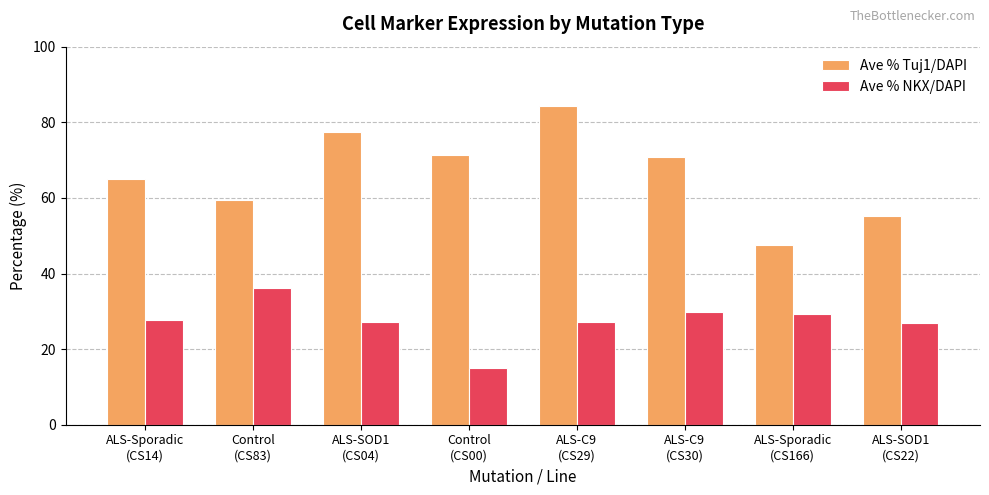

At which category is the sum across all series the highest?

ALS-C9
(CS29)